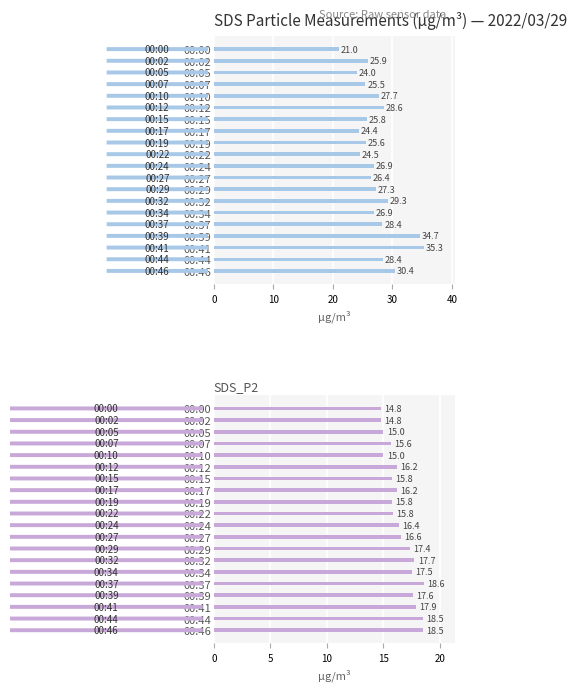

What is the difference between the maximum and minimum values in the SDS_P2 series?

3.8